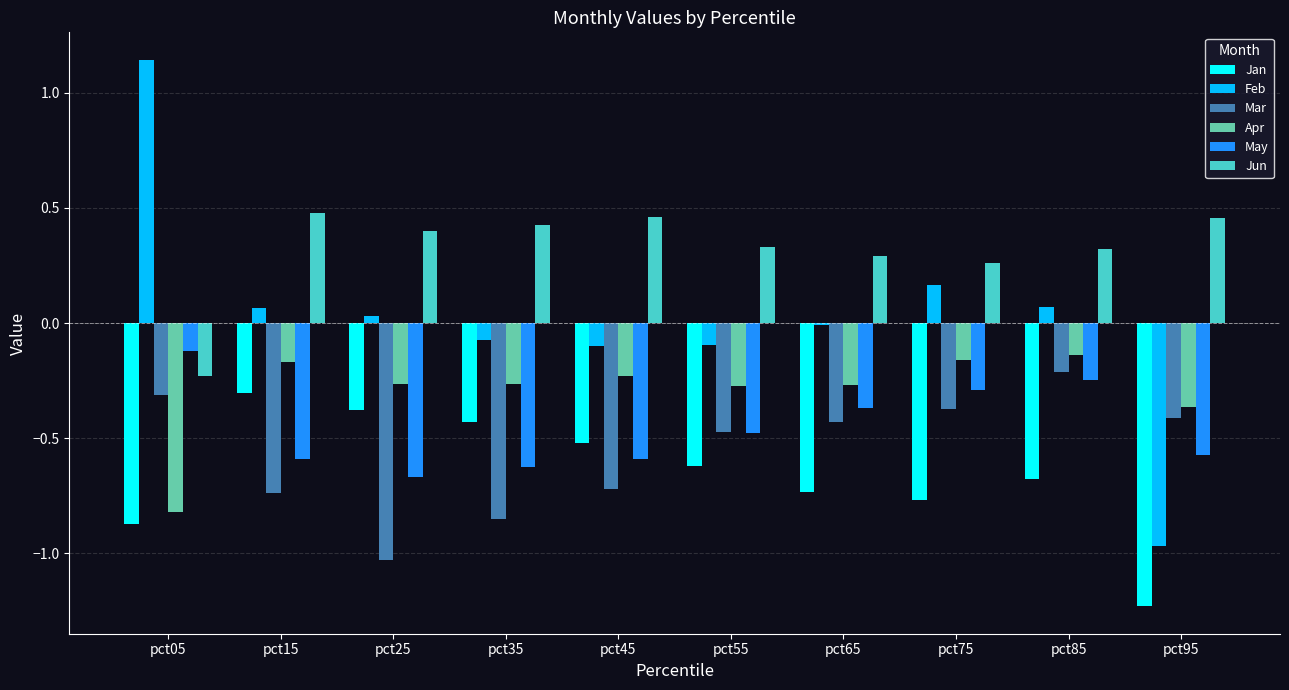

Does the chart contain stacked bars?

No